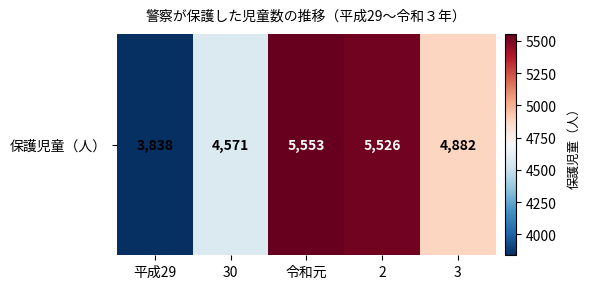

Where is the data nearest to the value 4695?

30